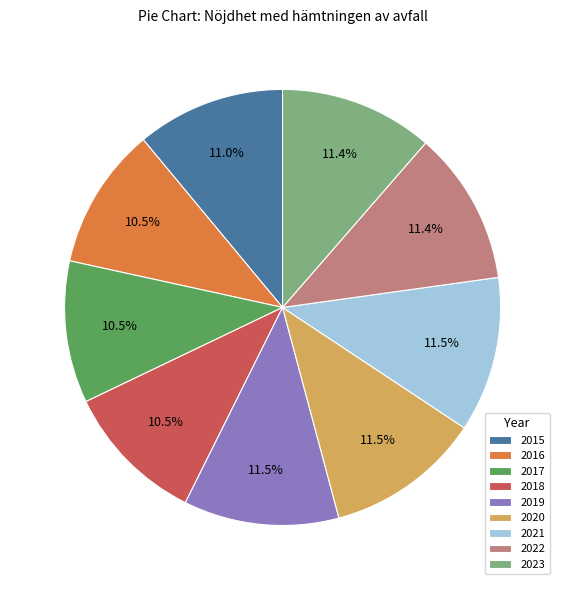

What is the ratio of the value at 2016 to the value at 2022?

0.9